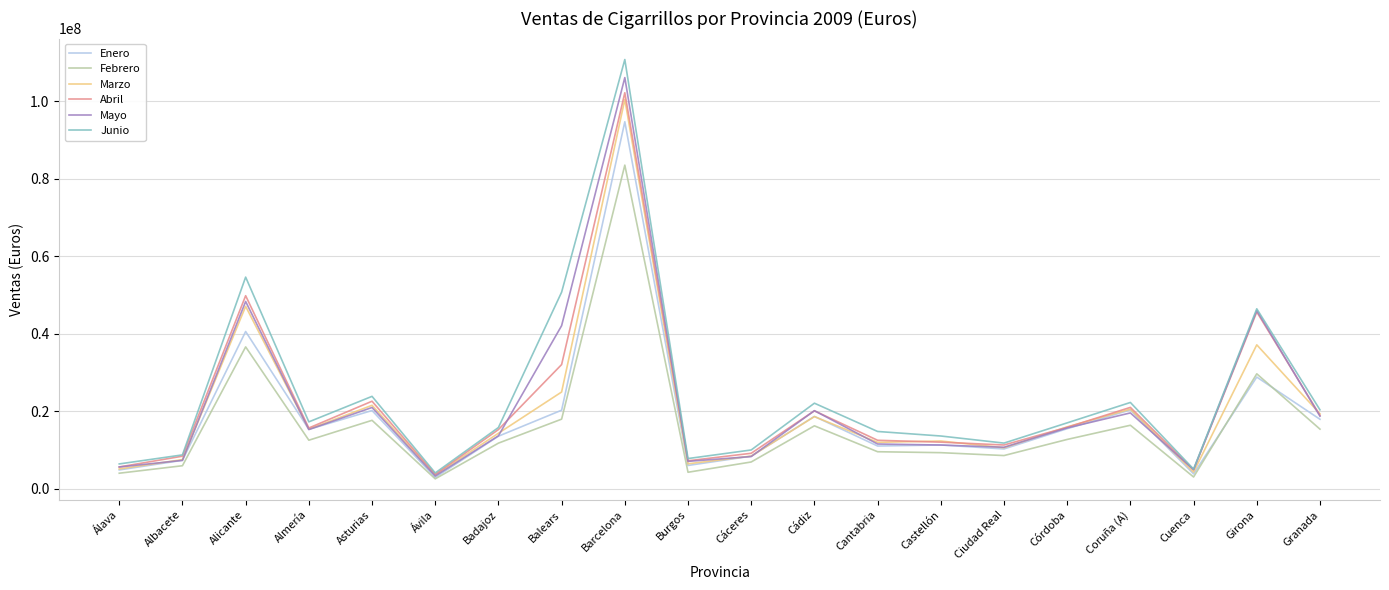

True or false: Abril has a value of 22573507 at Asturias.

True